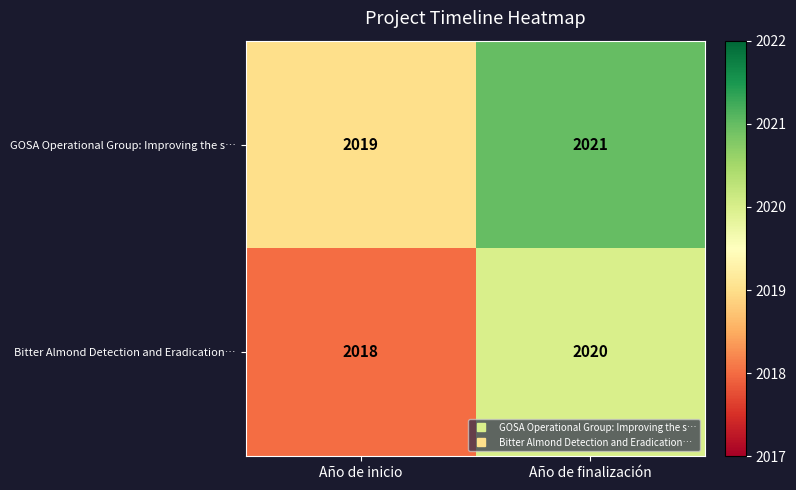

What is the sum of all Bitter Almond Detection and Eradication… values?

4038